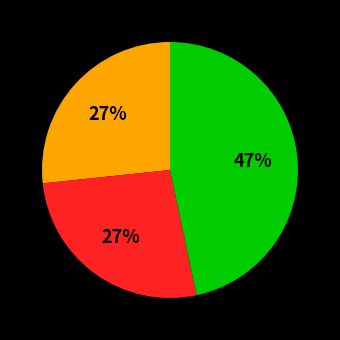

Is there a majority slice in this chart?

No